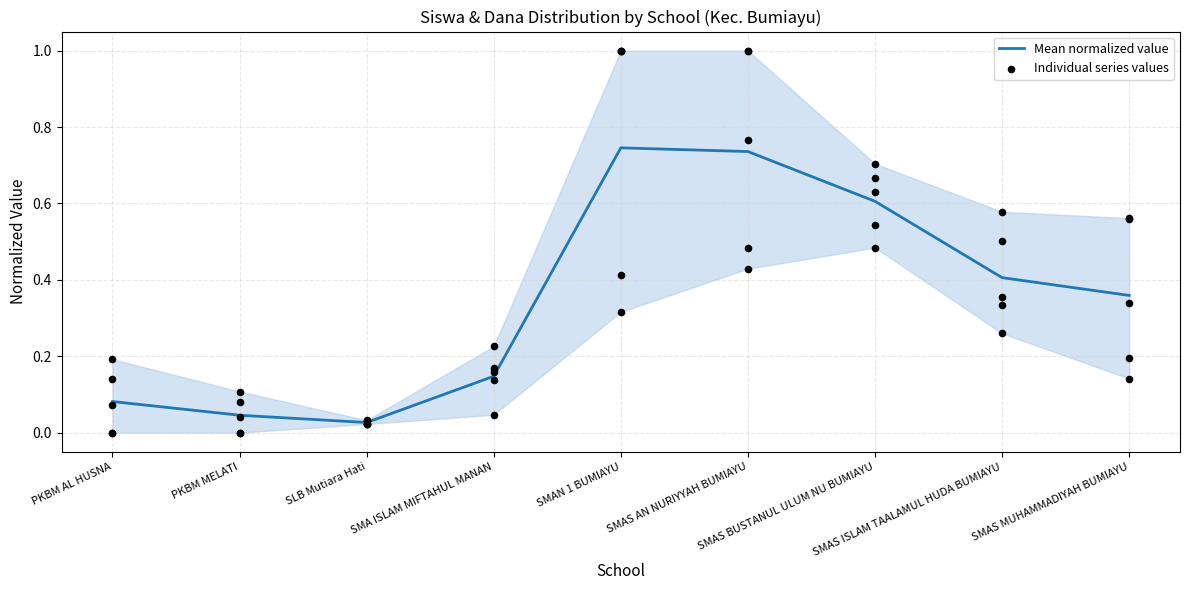

What is the change in value from SMA ISLAM MIFTAHUL MANAN to SMAS MUHAMMADIYAH BUMIAYU?

+0.2